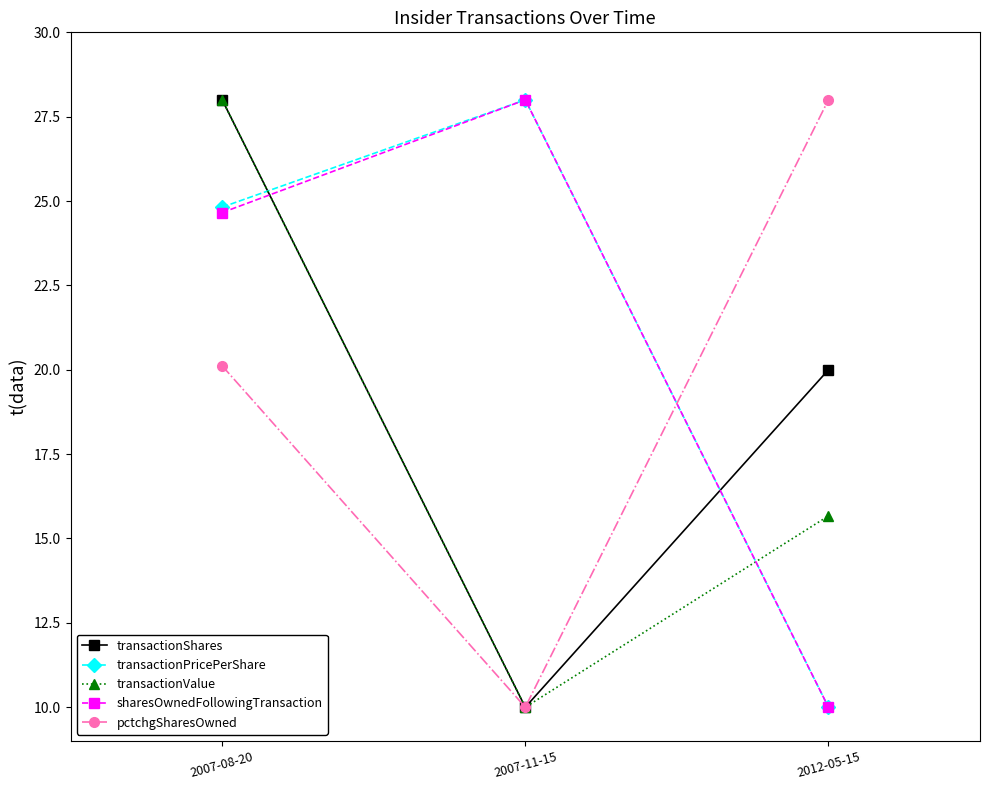

Reading right to left, transcribe all the data shown in this chart.

transactionShares: 2012-05-15=20.0	2007-11-15=10.0	2007-08-20=28.0
transactionPricePerShare: 2012-05-15=10.0	2007-11-15=28.0	2007-08-20=24.8
transactionValue: 2012-05-15=15.7	2007-11-15=10.0	2007-08-20=28.0
sharesOwnedFollowingTransaction: 2012-05-15=10.0	2007-11-15=28.0	2007-08-20=24.7
pctchgSharesOwned: 2012-05-15=28.0	2007-11-15=10.0	2007-08-20=20.1